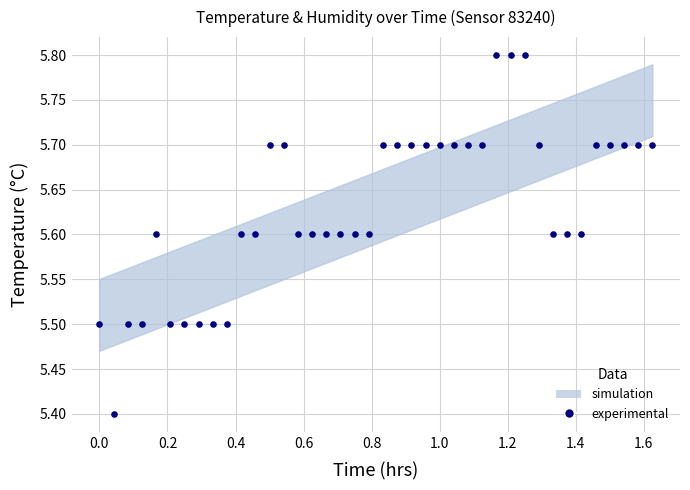

What Y value in the scatter plot is closest to 5?

5.4